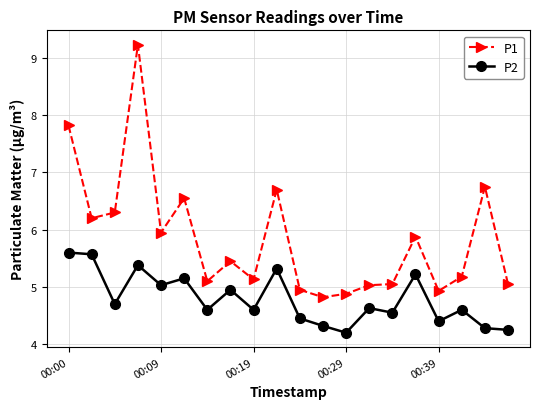

What is the greatest value displayed?

9.2